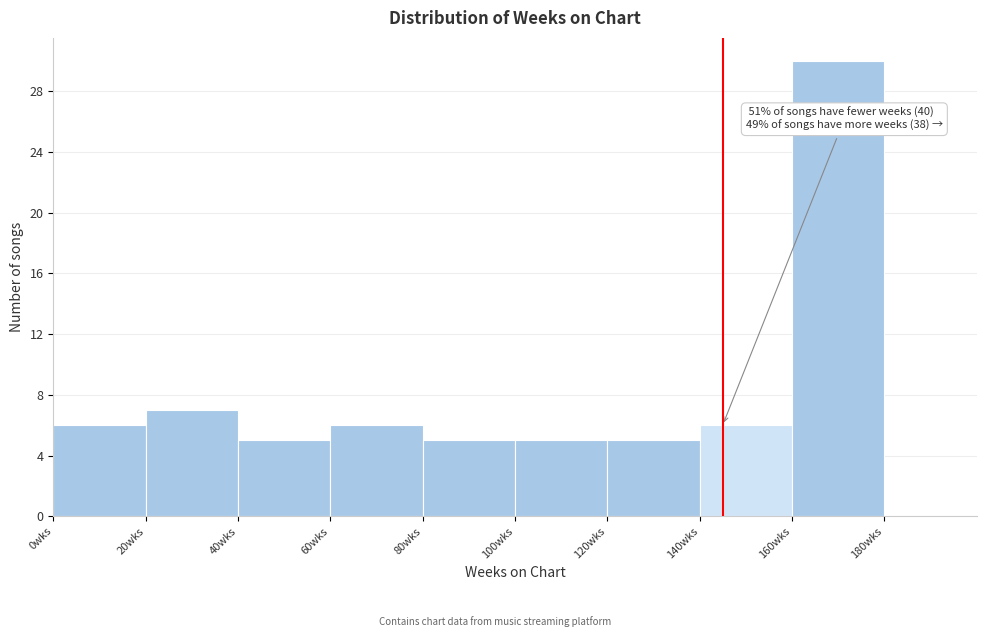

Over which range of the x-axis is the bar tallest?

160 to 180